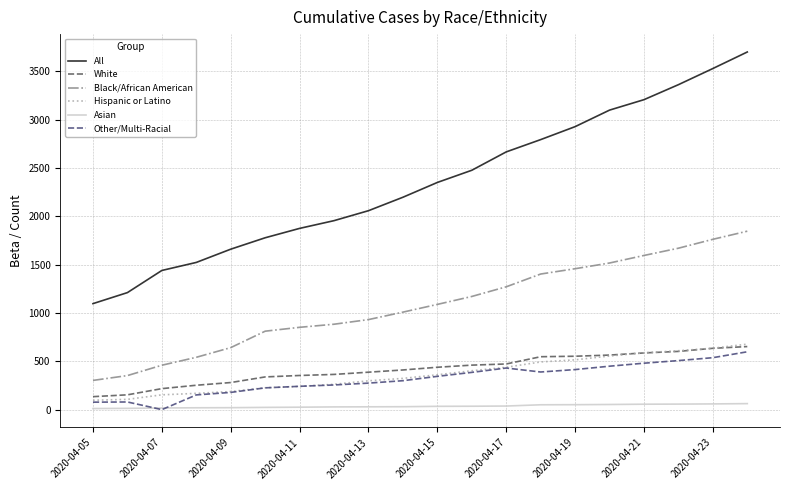

Which series has the largest range (max minus min)?

All